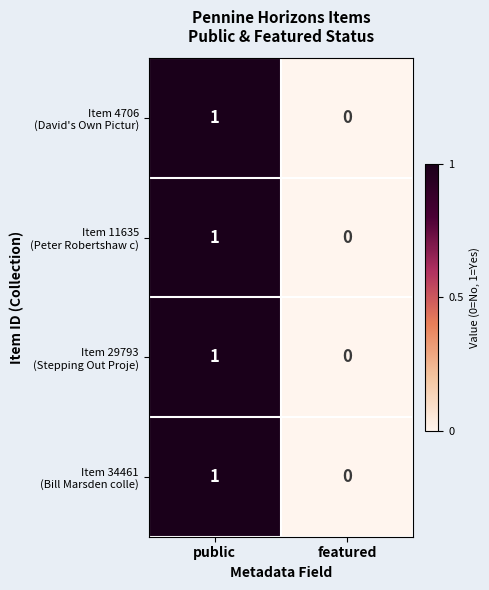

Count the number of categories in the chart.

2